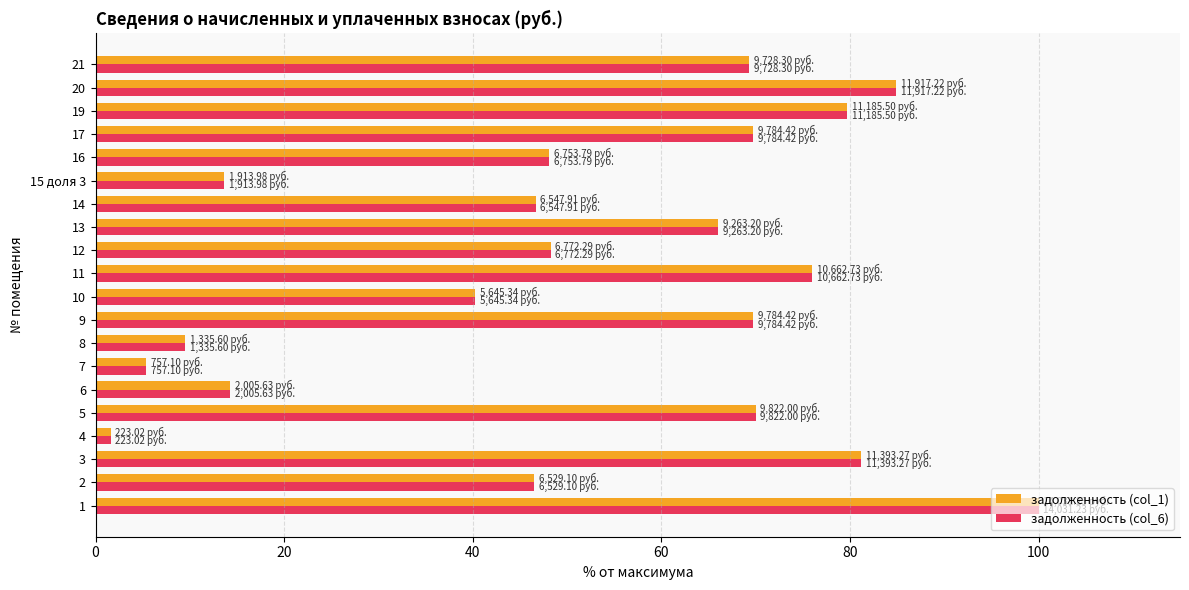

What is the sum of all задолженность (col_6) values?

1040.9